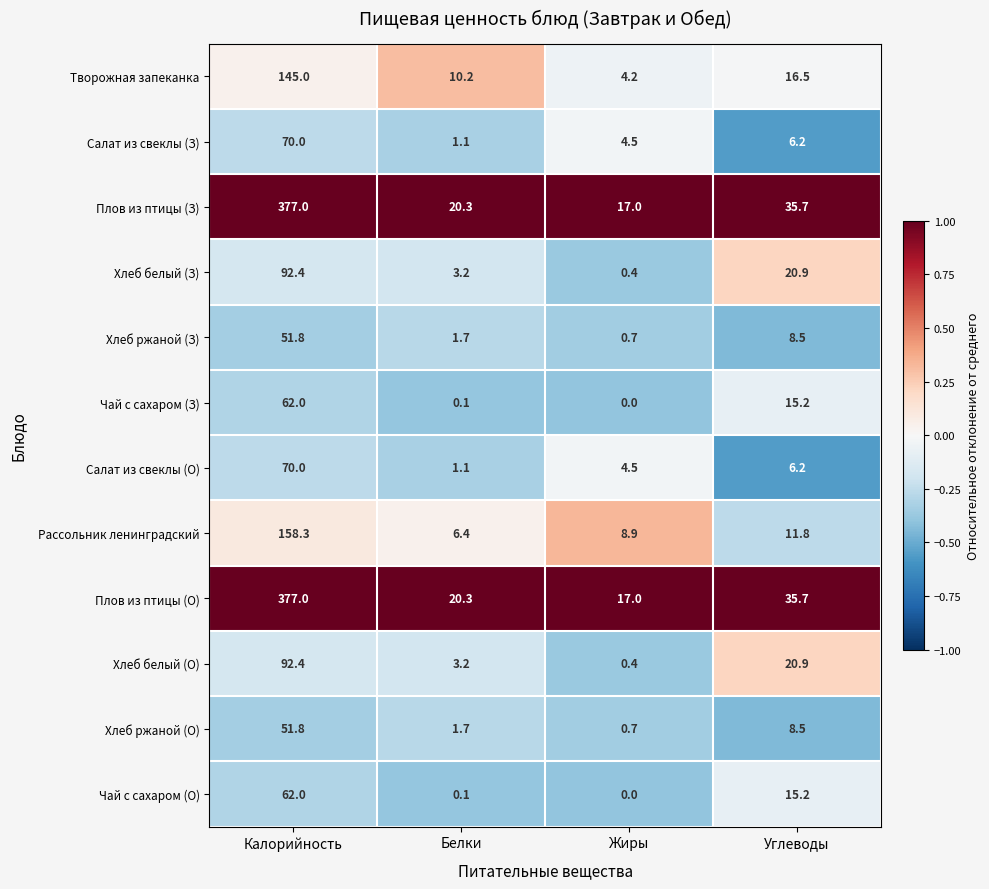

What is the sum of the Хлеб белый (О) values at Белки and Углеводы?

24.1